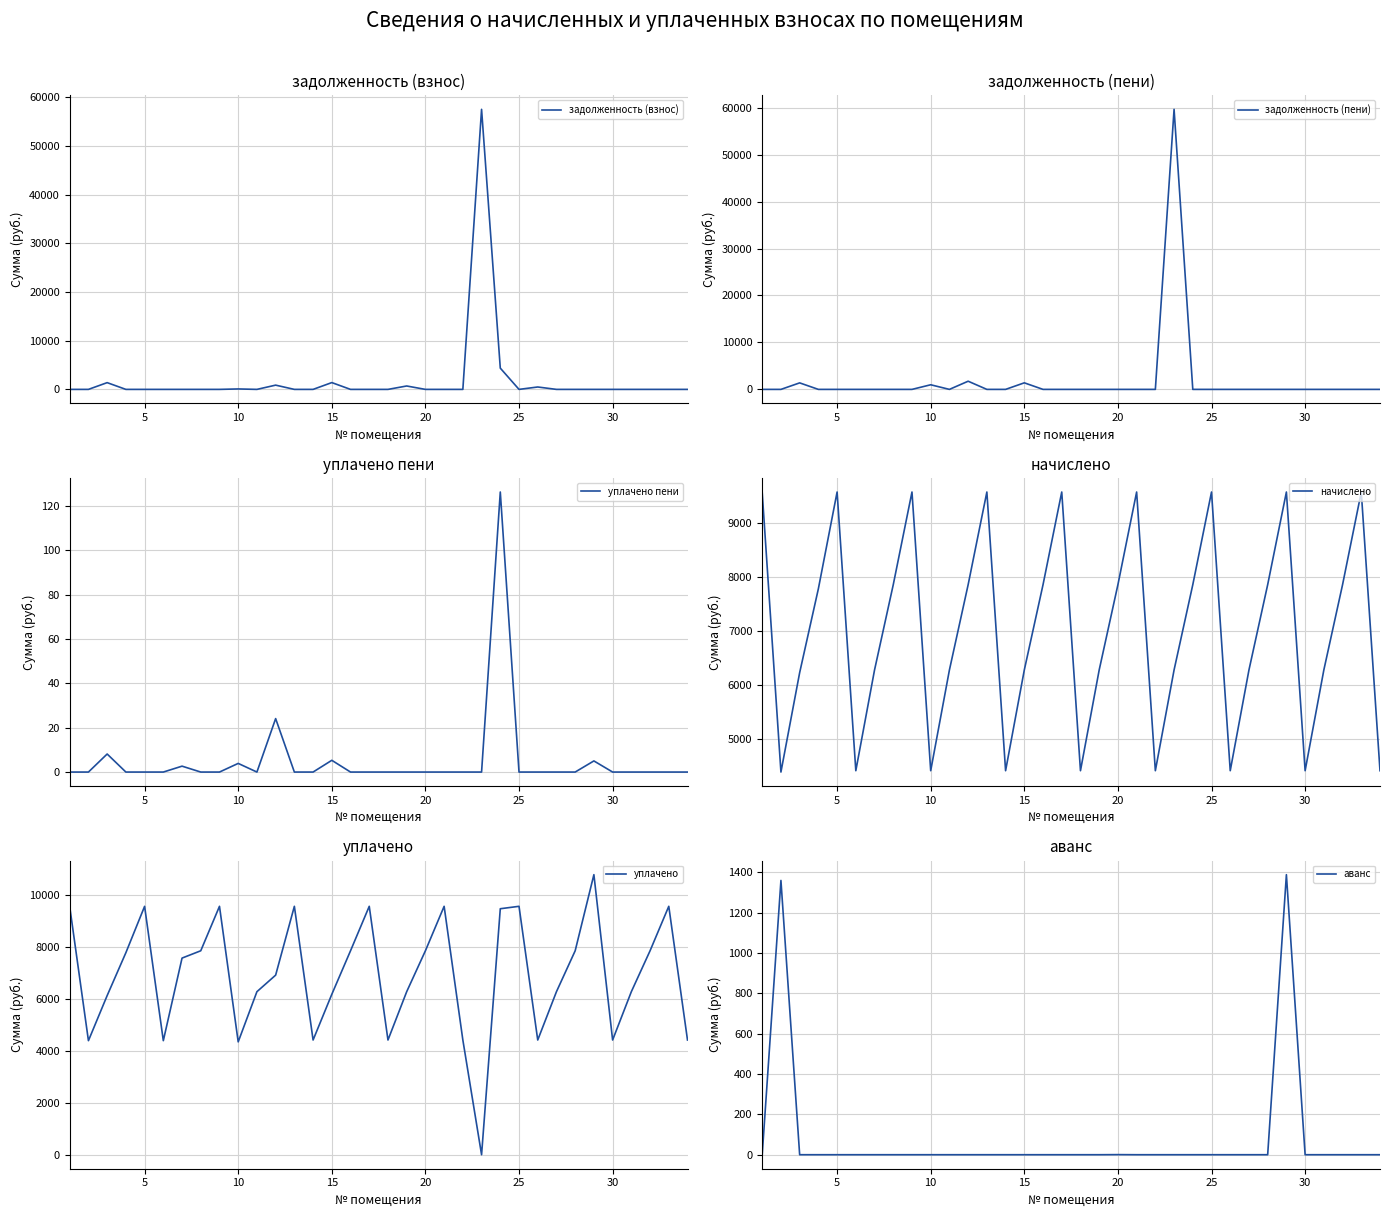

What is the highest value of the задолженность (взнос) series?

57542.3